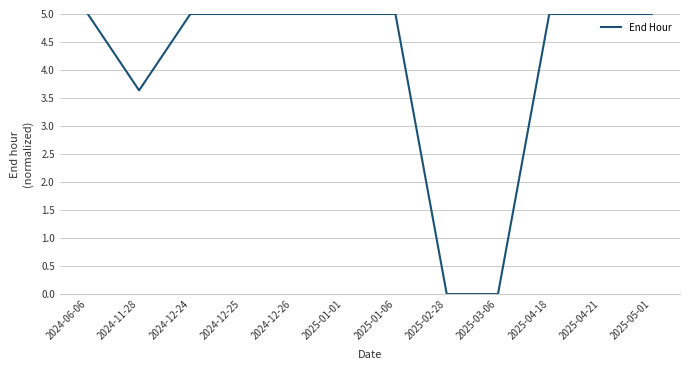

What is the sum of all values?

48.6